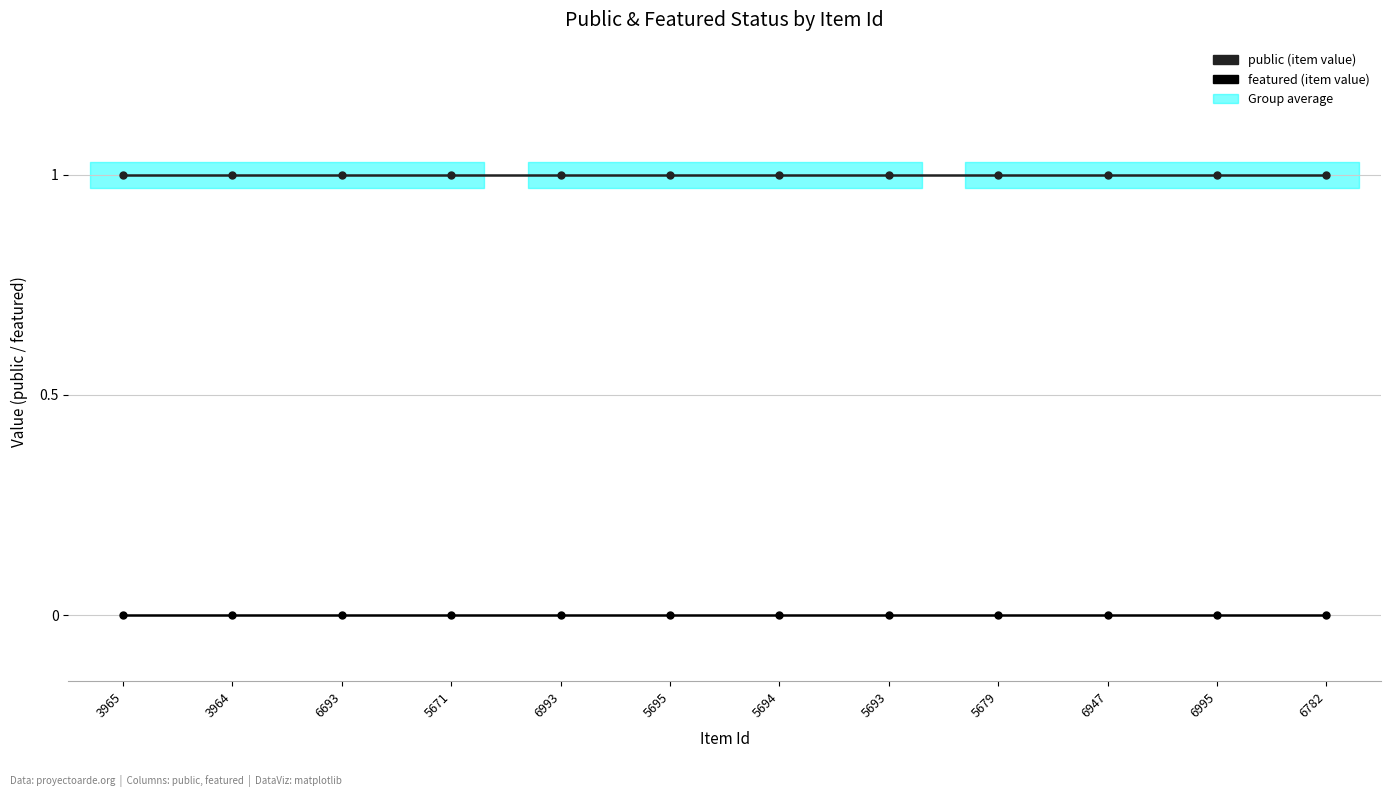

True or false: public and featured cross at least once.

False